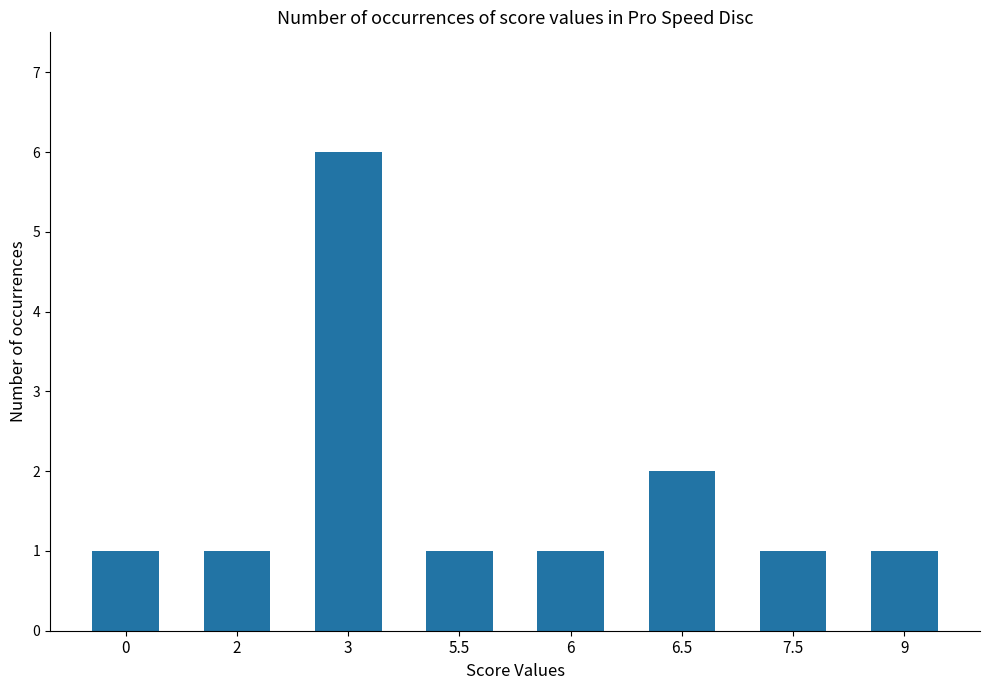

Which label corresponds to the largest value in the chart?

3